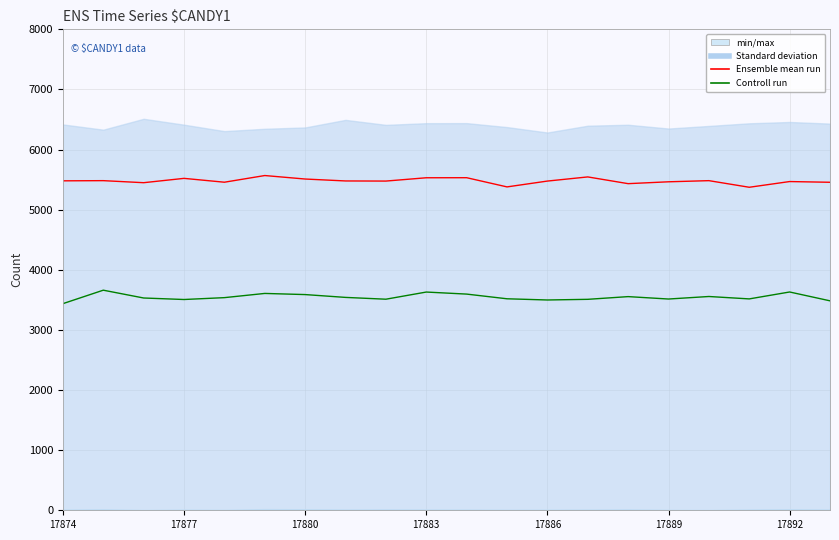

True or false: Ensemble mean run and Controll run cross at least once.

False